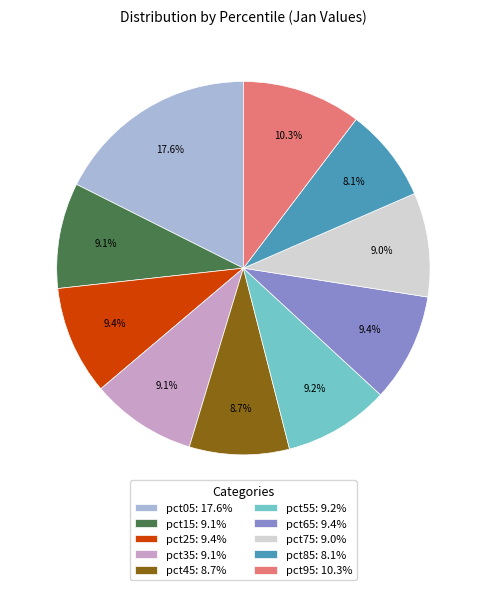

Which has a higher value, pct55 or pct05?

pct05